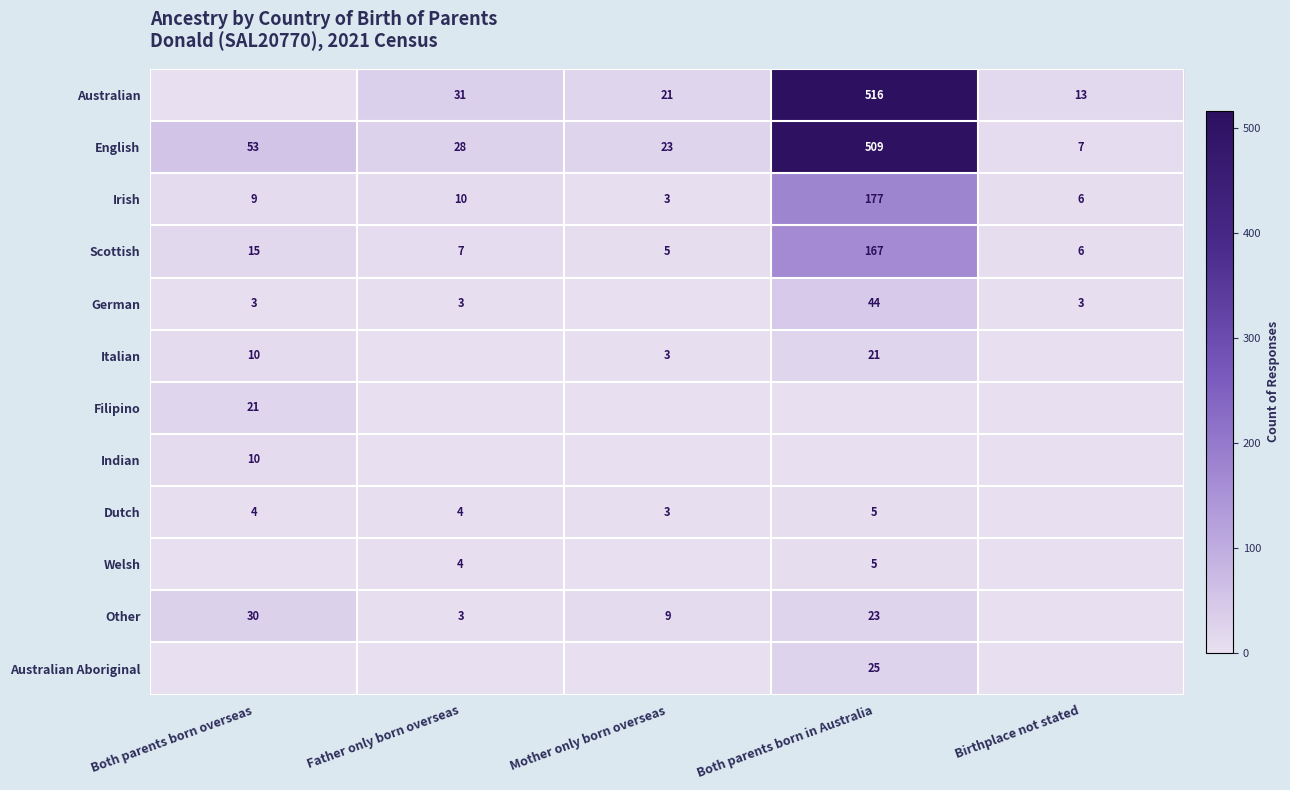

What is the greatest value displayed?

516